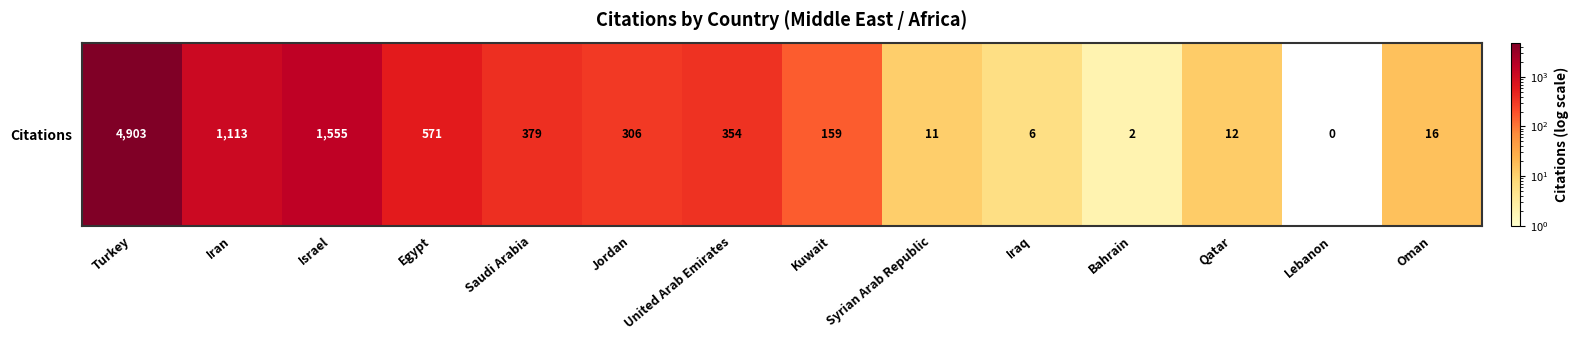

At which category does the chart reach its minimum across all series?

Lebanon